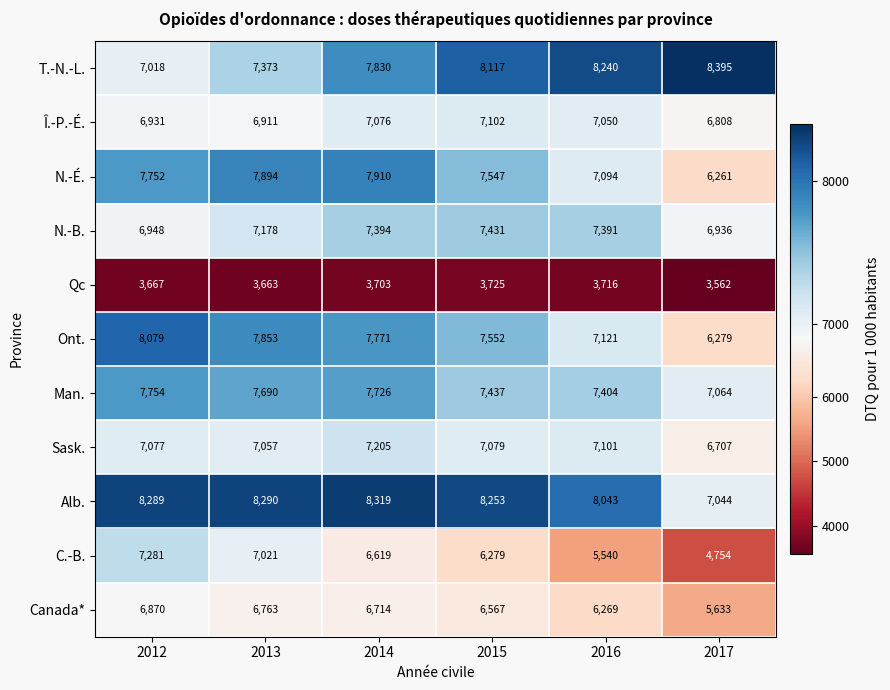

Which category has the lowest value in the Ont. series?

2017